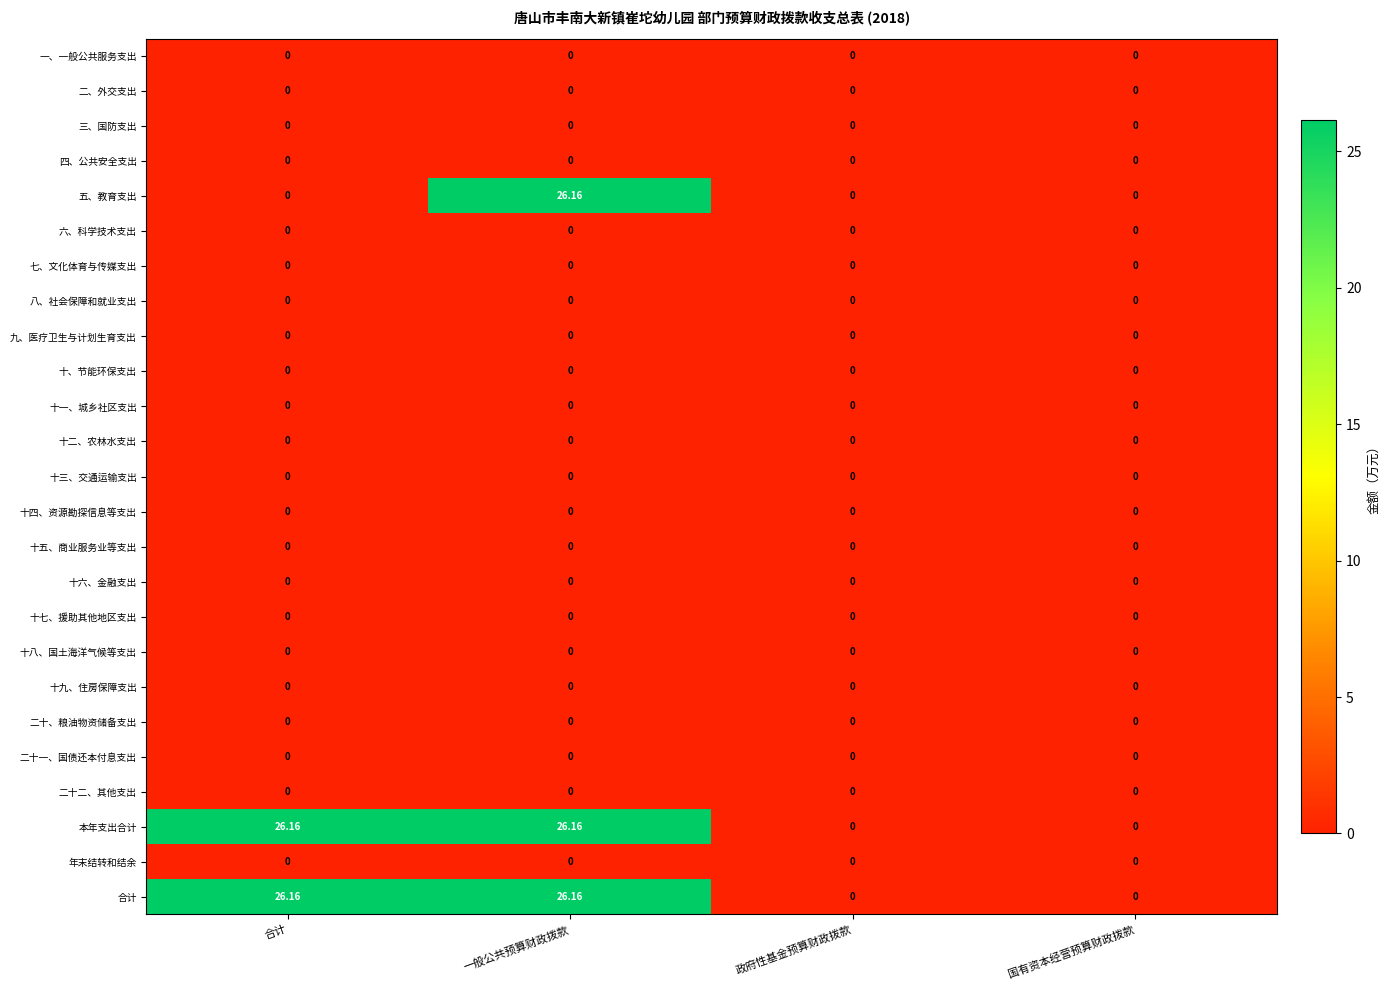

Which series changed the most between 合计 and 一般公共预算财政拨款?

五、教育支出